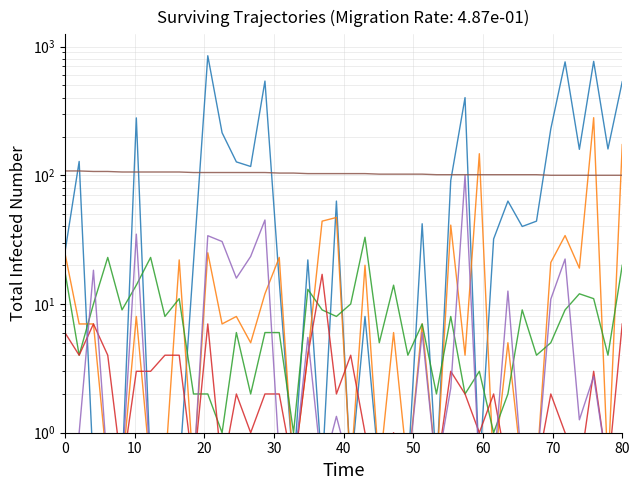

How many lines are shown in the chart?

6